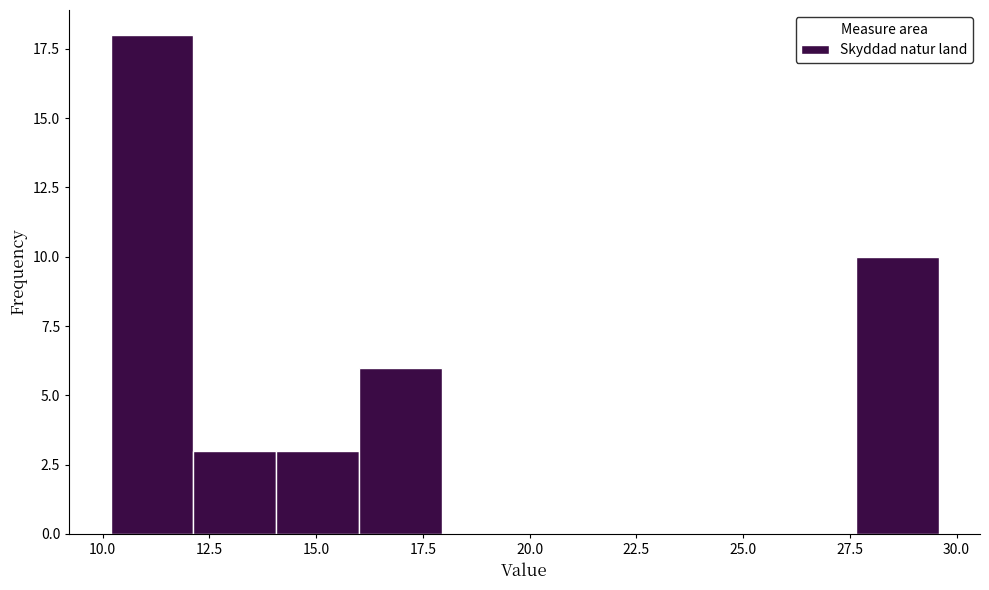

Around what value on the x-axis is the tallest bar? Give the approximate position of its centre, as read against the axis.

11.0